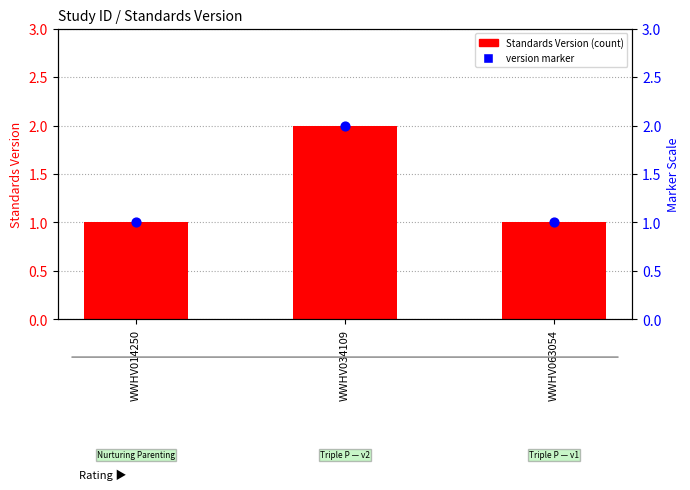

What are all the series names shown in the legend?

Standards Version, version marker